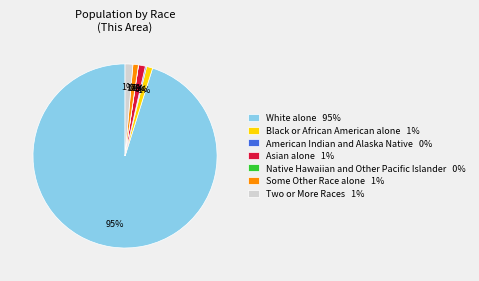

What percentage is the Some Other Race alone slice, to the nearest percent?

1%